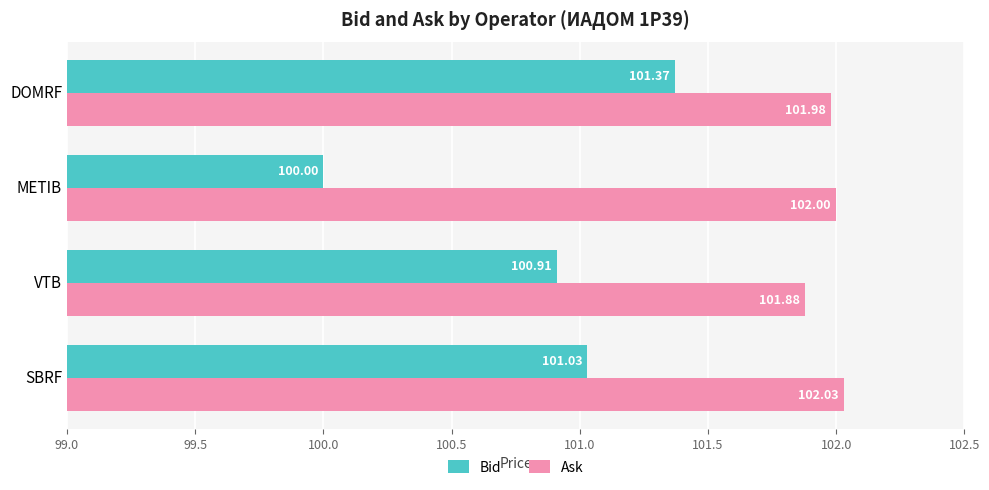

How many data points does each series have?

4